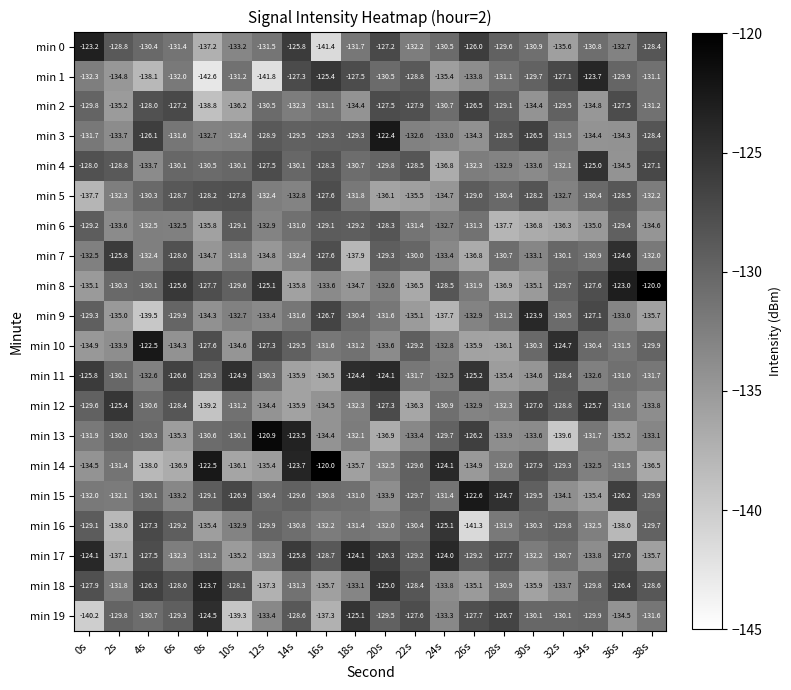

What is the maximum value shown in the chart?

-120.0